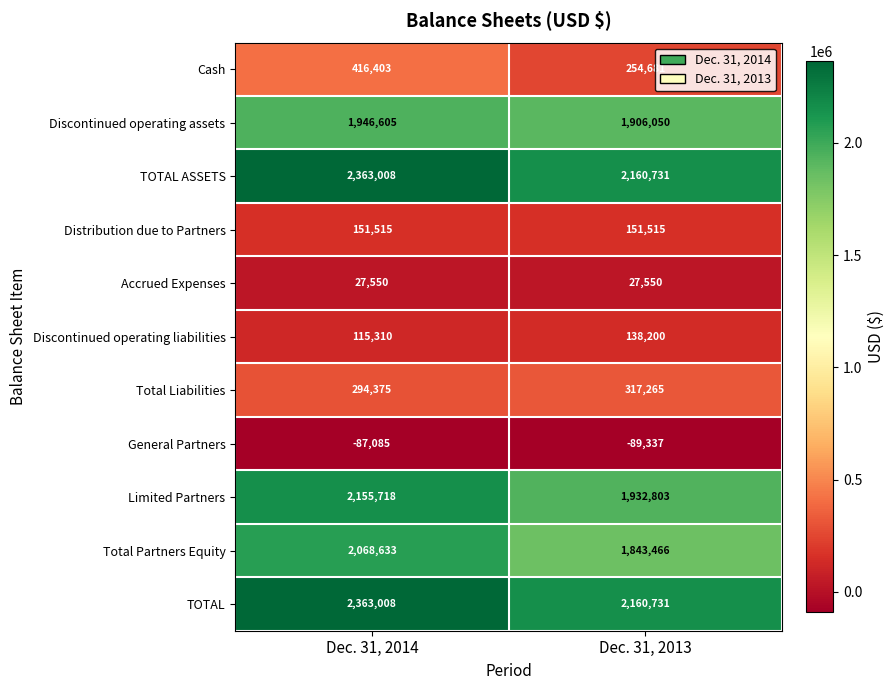

What is the sum of all Accrued Expenses values?

55100